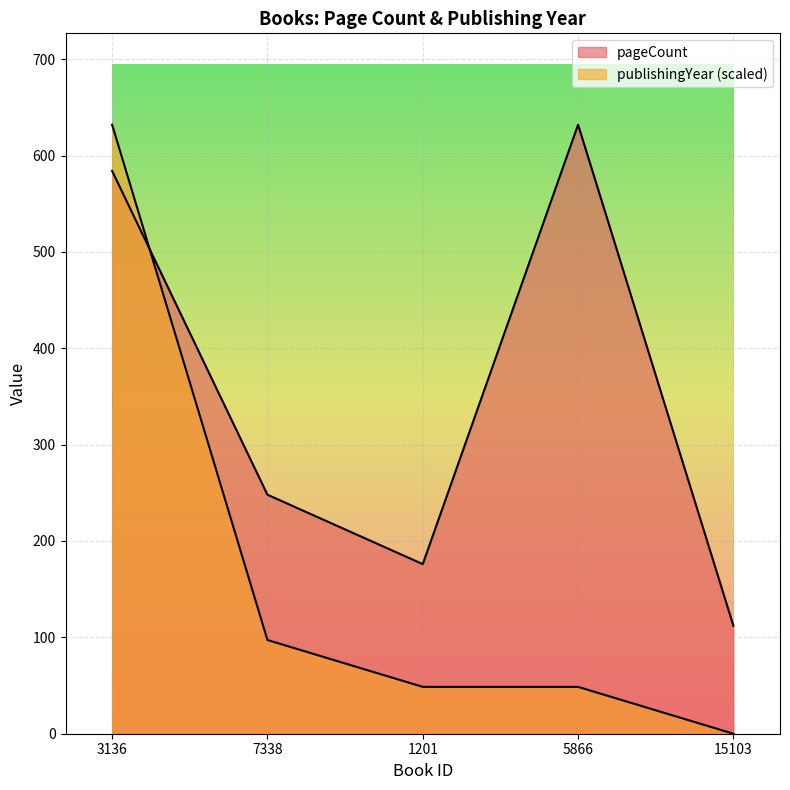

How many lines are shown in the chart?

2